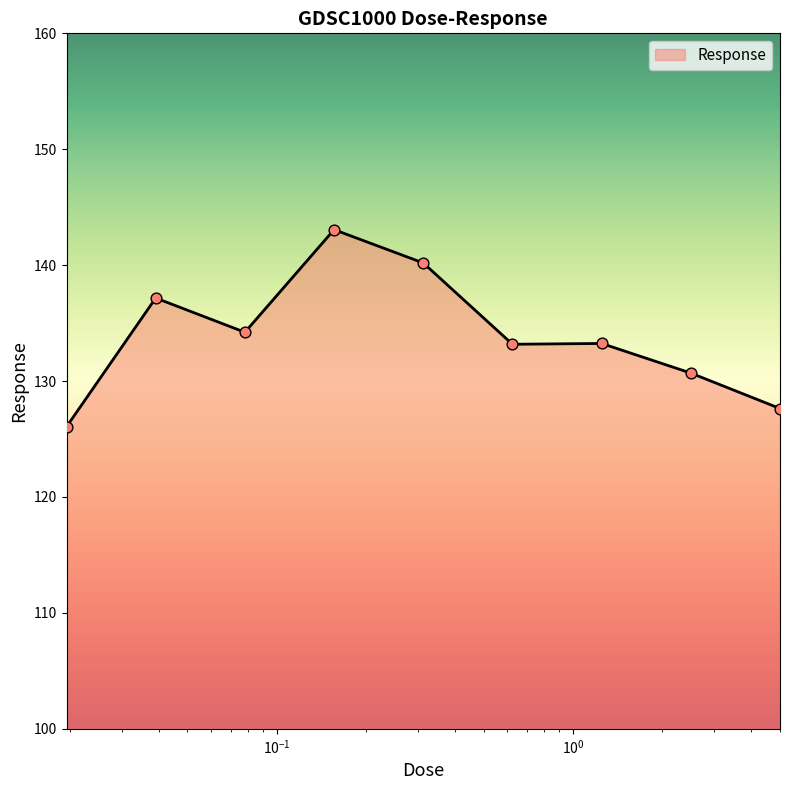

What is the difference between the maximum and minimum values?

17.0